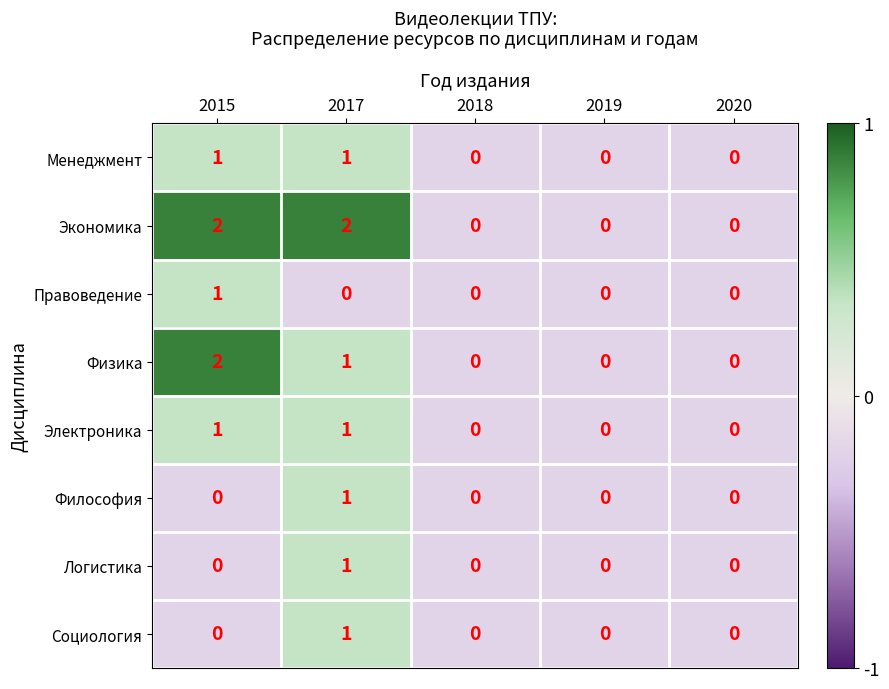

Which series has the largest total across all categories?

Экономика